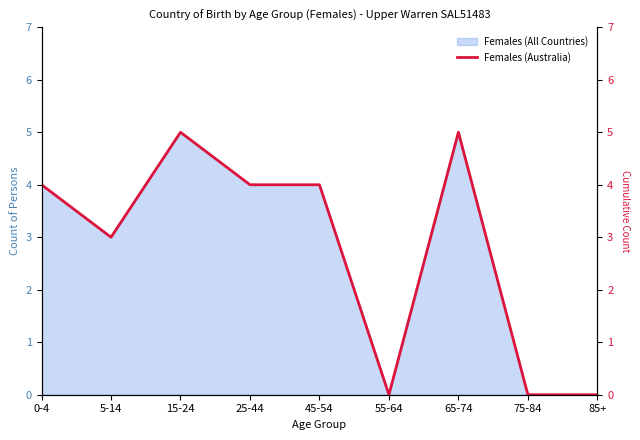

At which label does the data first exceed 4?

15-24